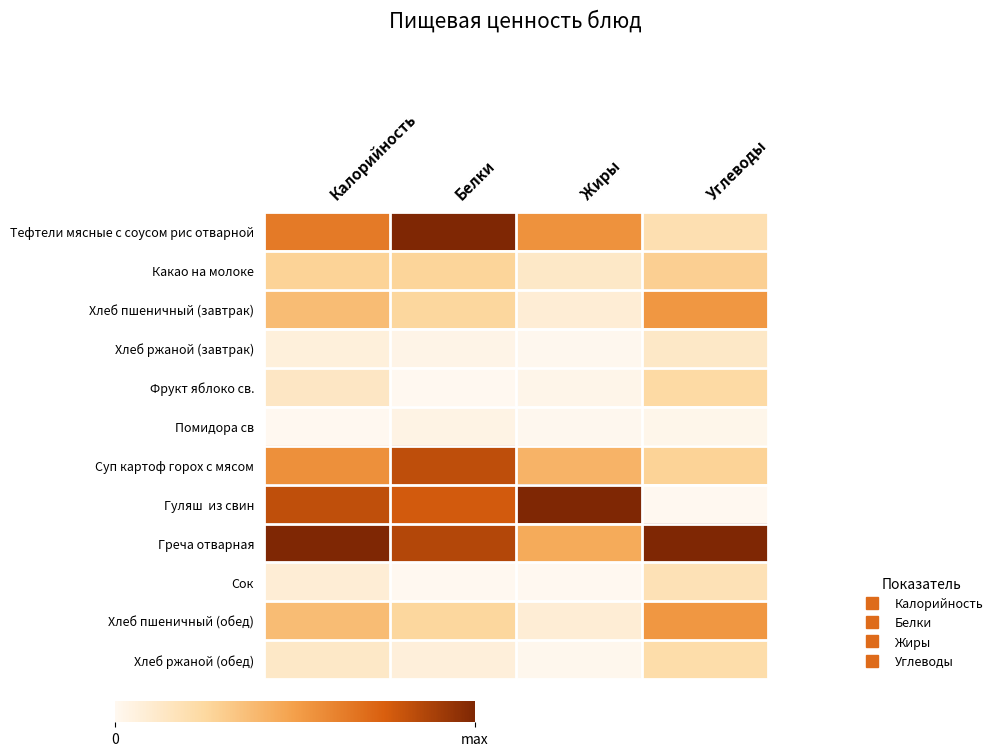

How many distinct data groups are displayed?

12